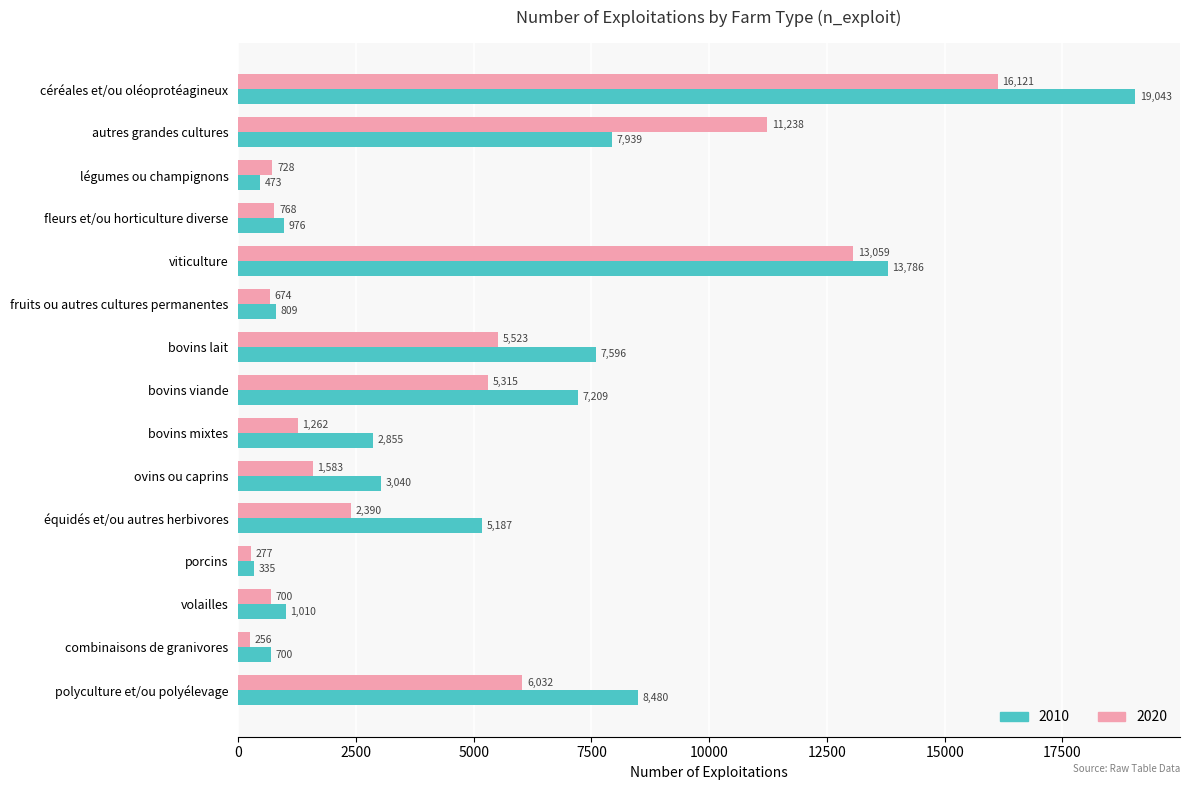

At which label does 2020 reach its peak?

céréales et/ou oléoprotéagineux